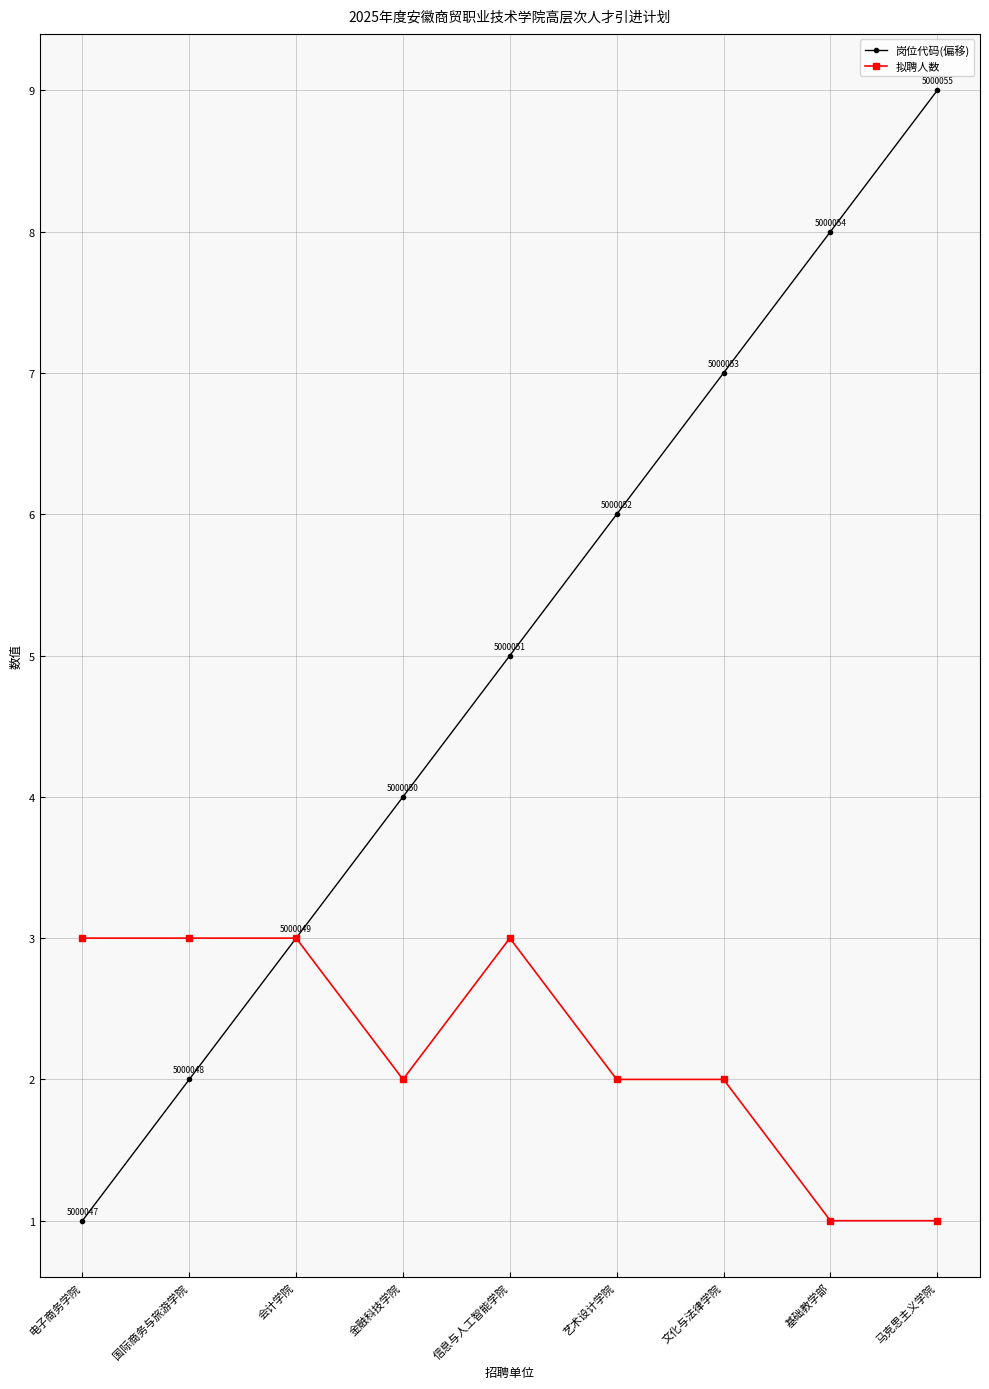

Which label corresponds to the largest value in the chart?

马克思主义学院